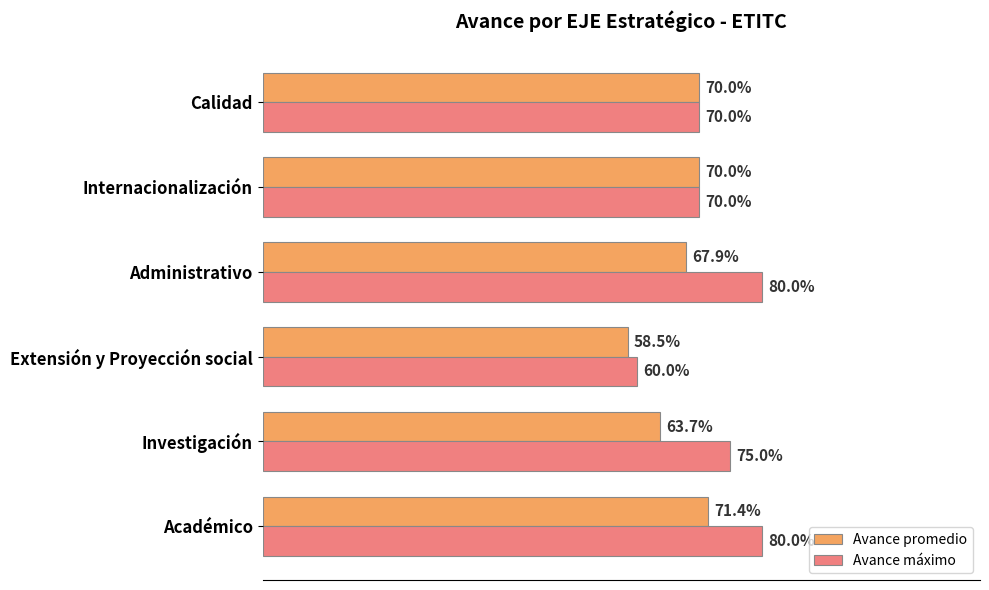

Count the Avance promedio values in the range 0 to 1.

6